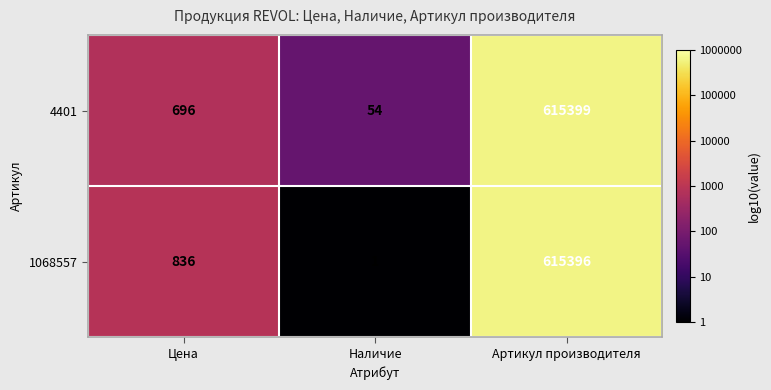

Is the value of 4401 at Артикул производителя greater than the value of 1068557 at Цена?

Yes